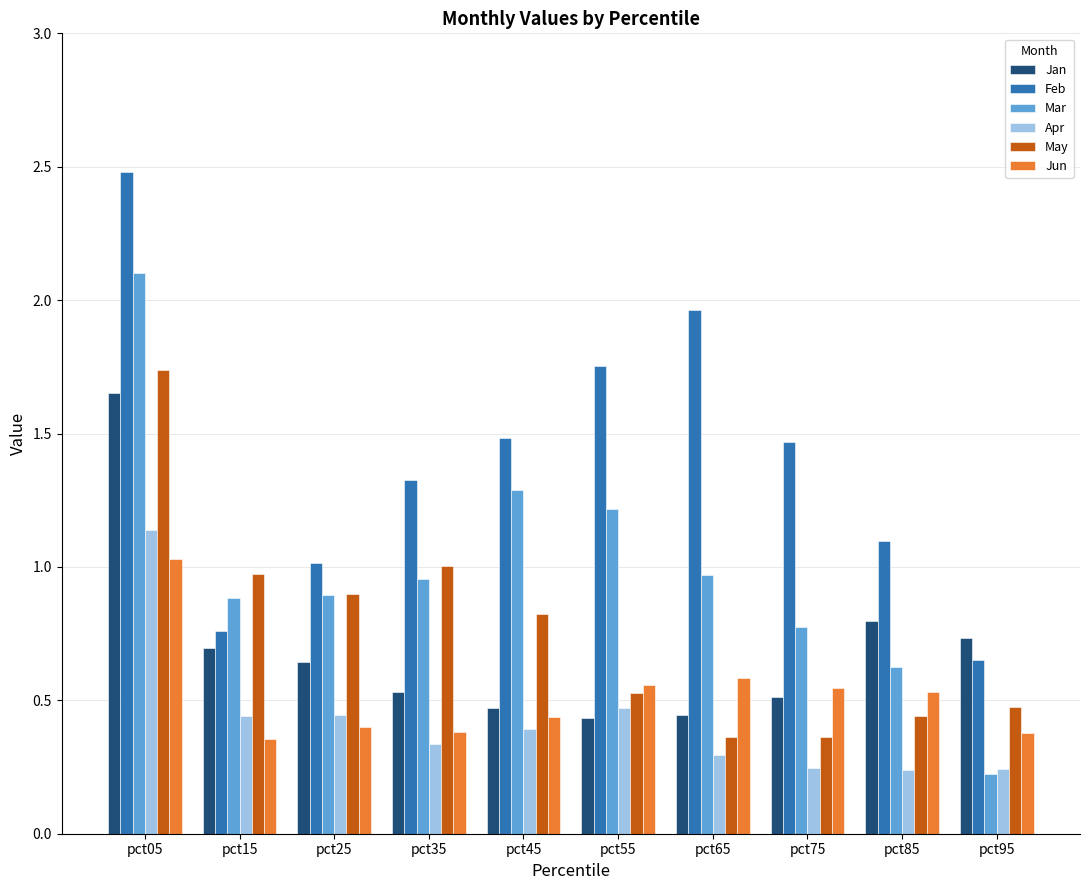

The value of May at pct45 is 1.1. True or false?

False